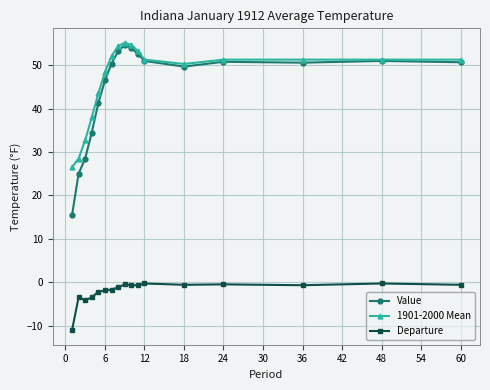

At how many categories does at least one series exceed 30?

15